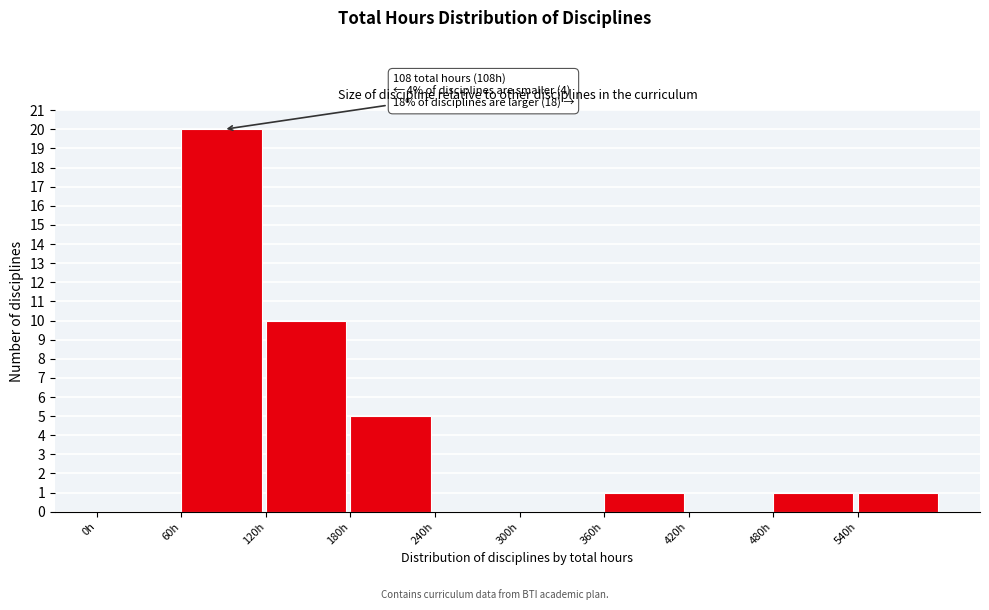

Which range on the x-axis has the tallest bar?

60 to 120